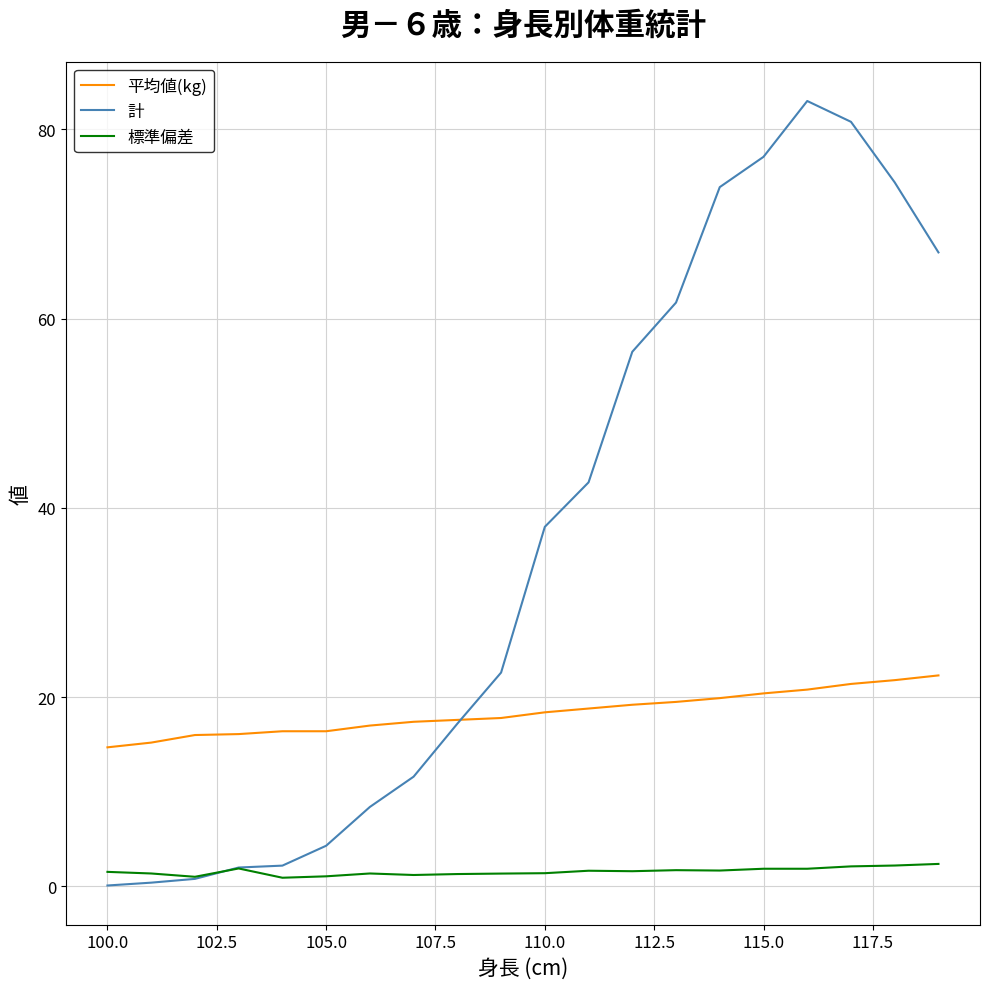

Rank the series by their average value, from lowest to highest.

標準偏差, 平均値(kg), 計